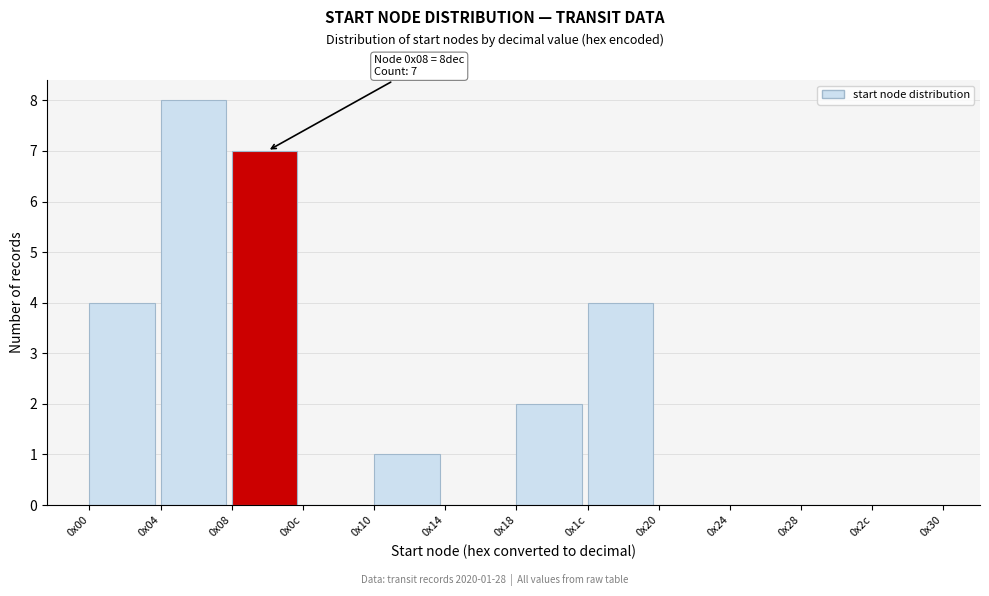

Reading left to right, transcribe all the data shown in this chart.

0x00=4	0x04=8	0x08=7	0x0c=0	0x10=1	0x14=0	0x18=2	0x1c=4	0x20=0	0x24=0	0x28=0	0x2c=0